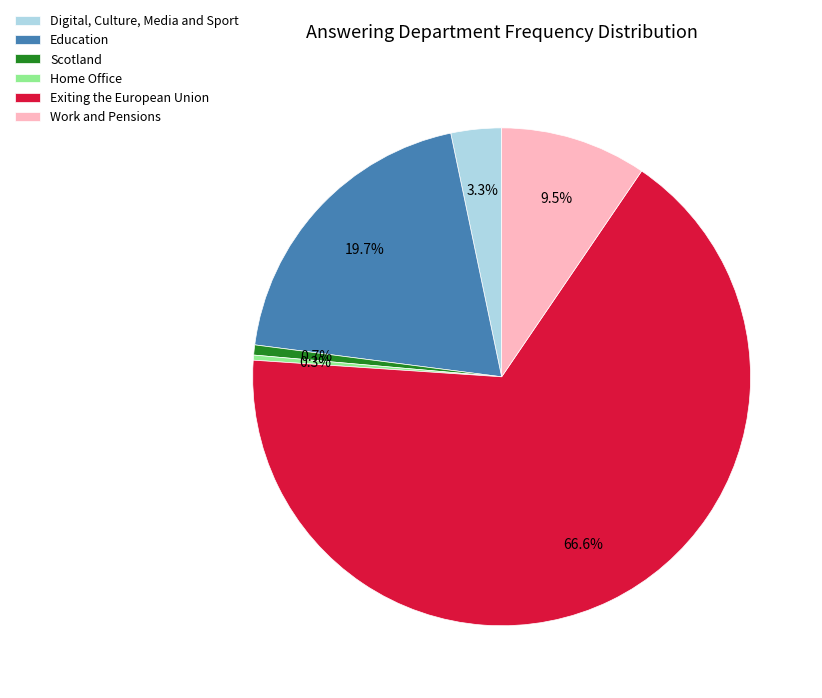

Which slice is the largest?

Exiting the European Union